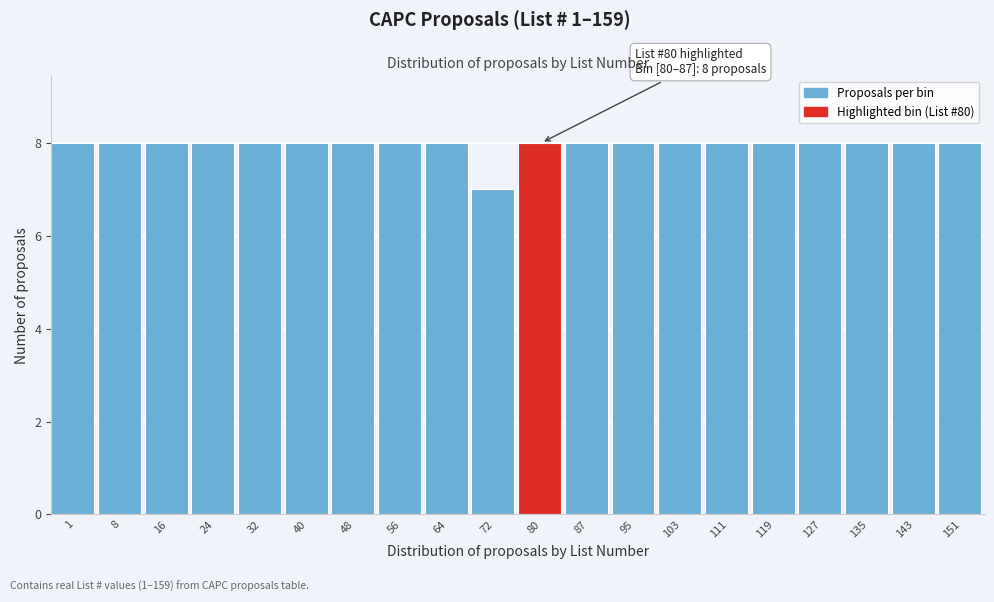

Reading left to right, extract all data points from this chart.

8	8	8	8	8	8	8	8	8	7	8	8	8	8	8	8	8	8	8	8